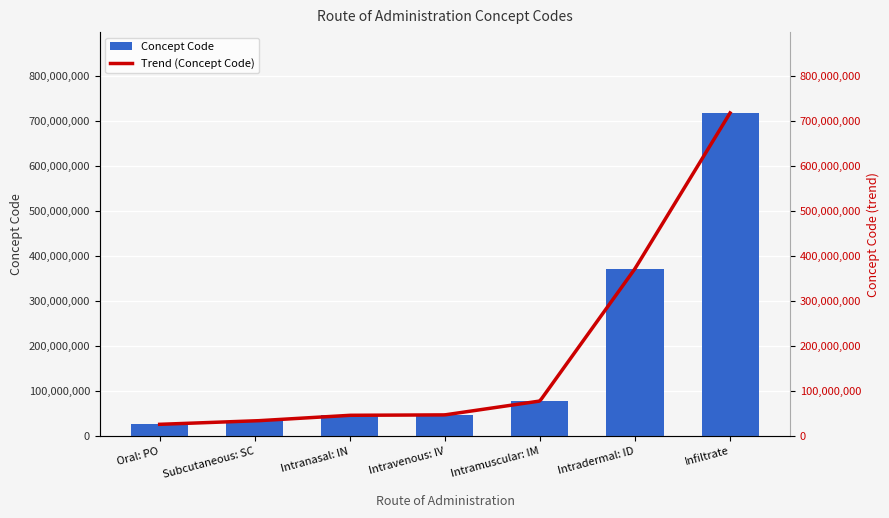

What is the sum of all values?

1324401035